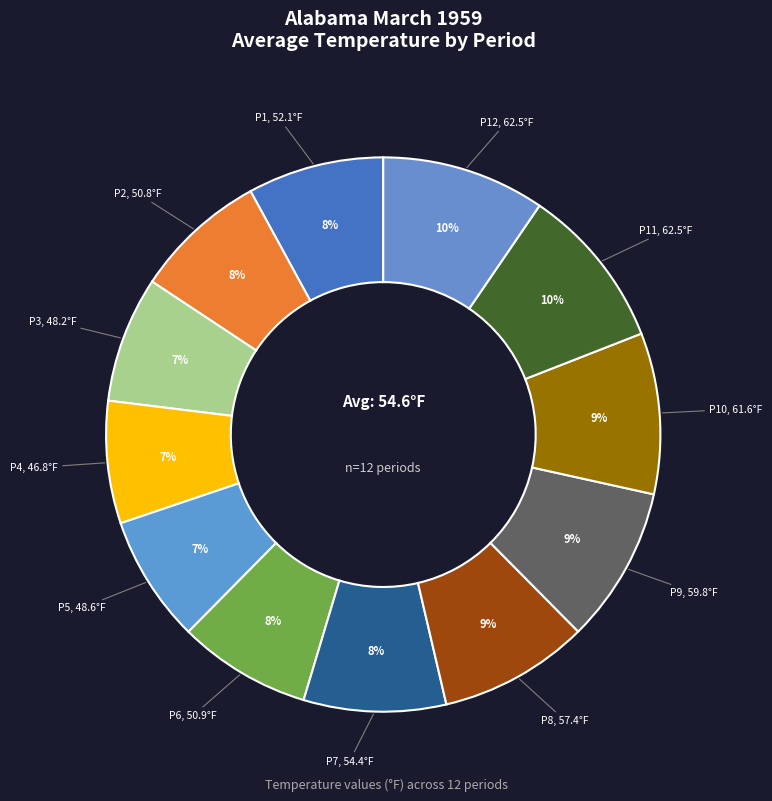

How many slices are in this pie chart?

12